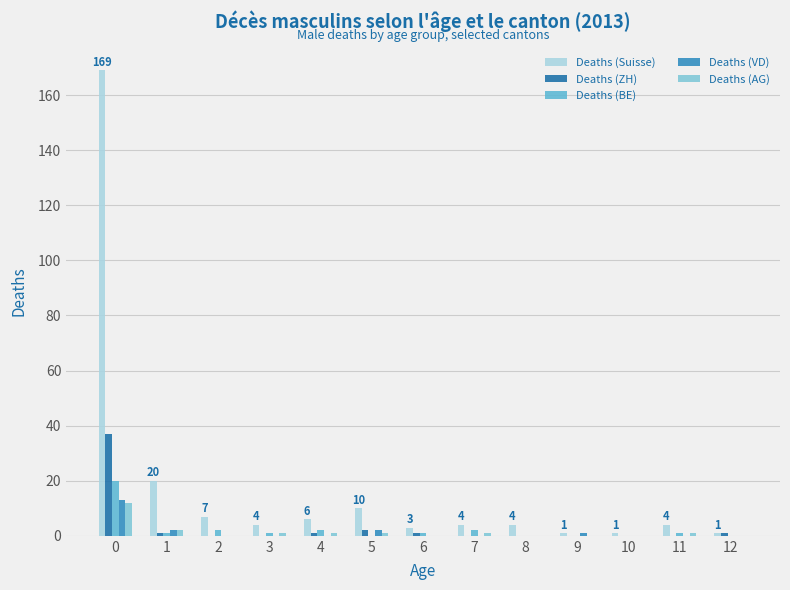

At 3, list the series in order from largest to smallest.

Deaths (Suisse), Deaths (BE), Deaths (AG), Deaths (ZH), Deaths (VD)